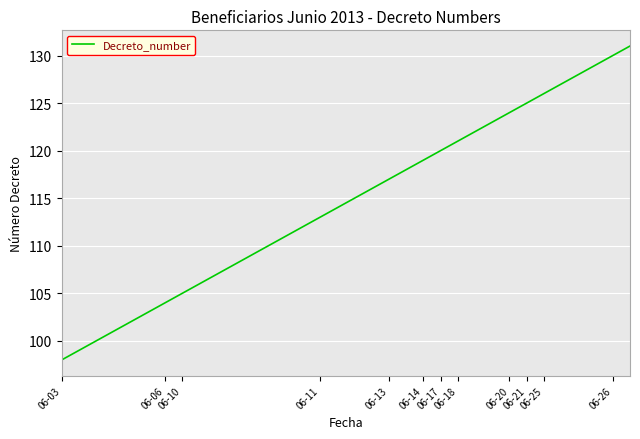

What is the maximum value shown in the chart?

131